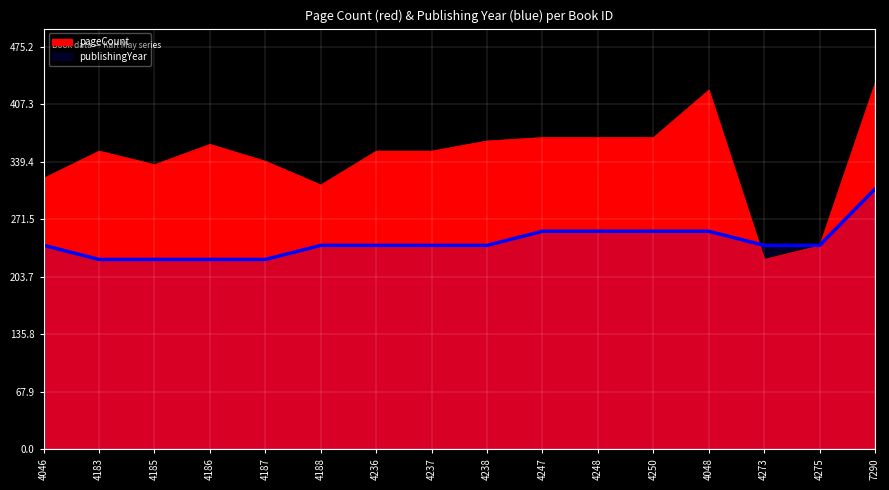

Which label corresponds to the smallest value in the chart?

4273